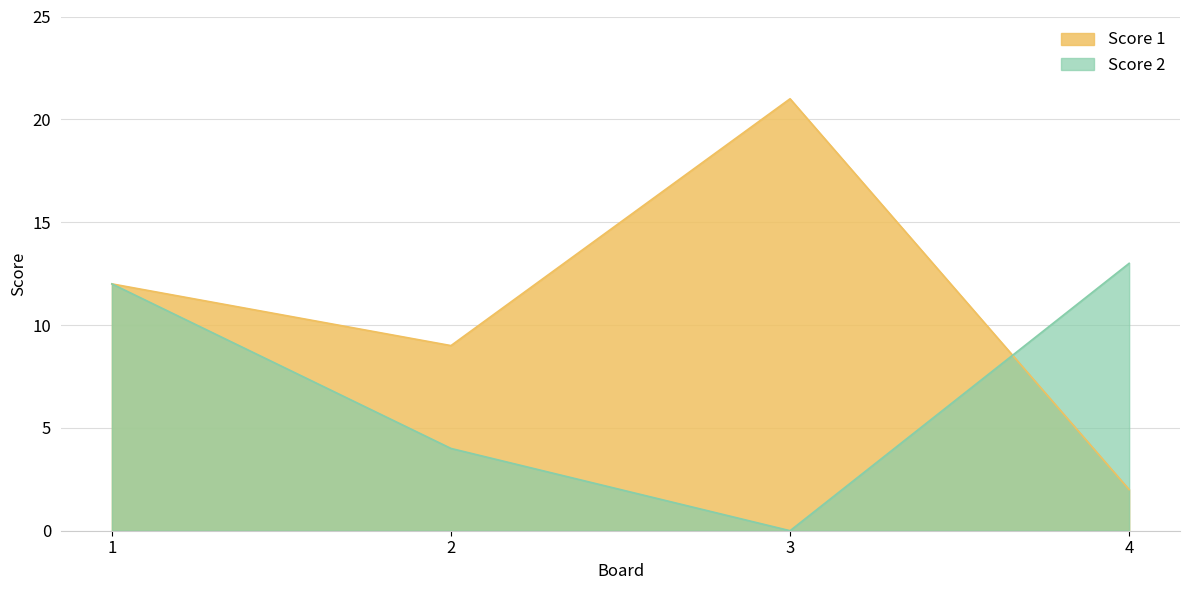

Is the value of Score 1 at 3 greater than the value of Score 2 at 4?

Yes